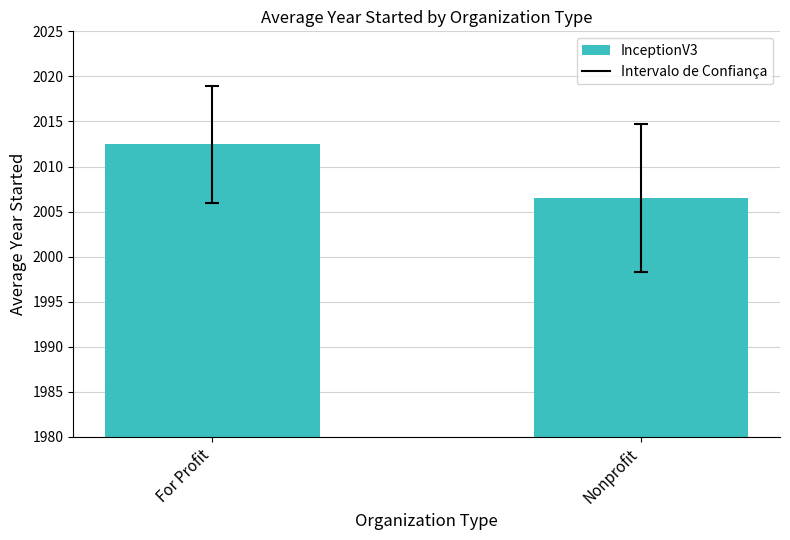

Rank the categories by value from highest to lowest.

For Profit, Nonprofit